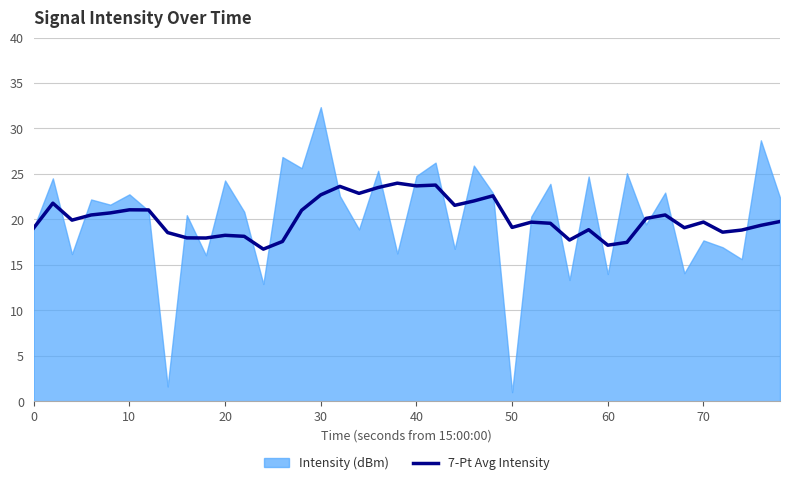

What is the highest value of the 7-Pt Avg Intensity series?

24.0